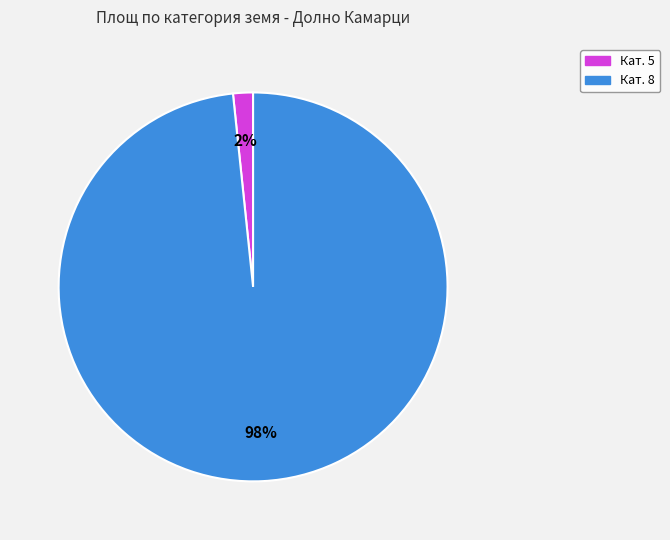

Does any single category account for the majority?

Yes